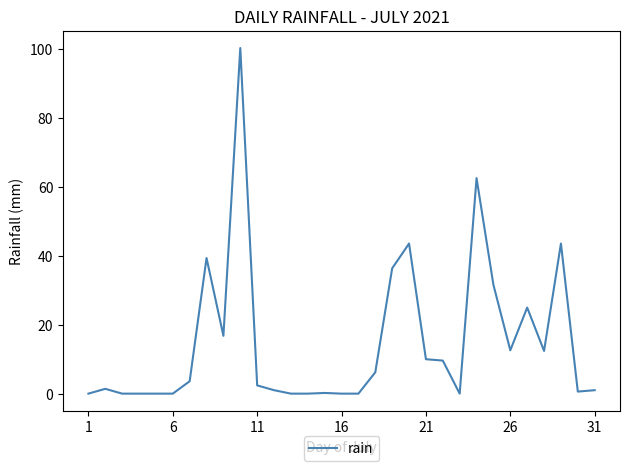

What is the difference between the maximum and minimum values?

100.4